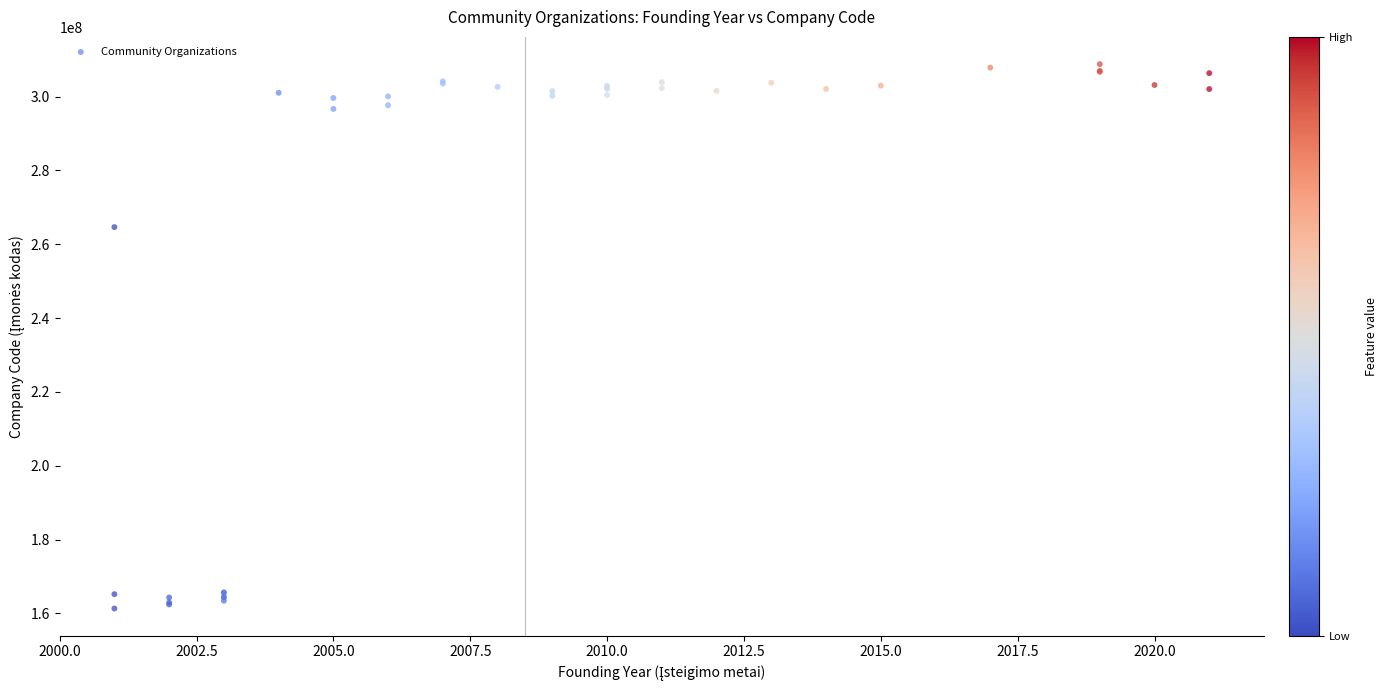

What Y value in the scatter plot is closest to 235075105?

264660922.5